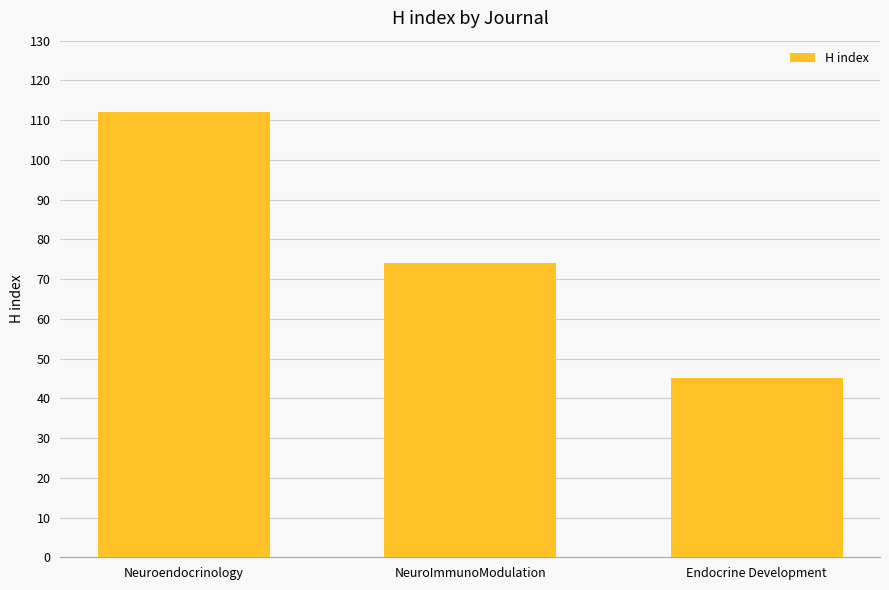

Reading left to right, what are all the values shown in this chart?

112	74	45